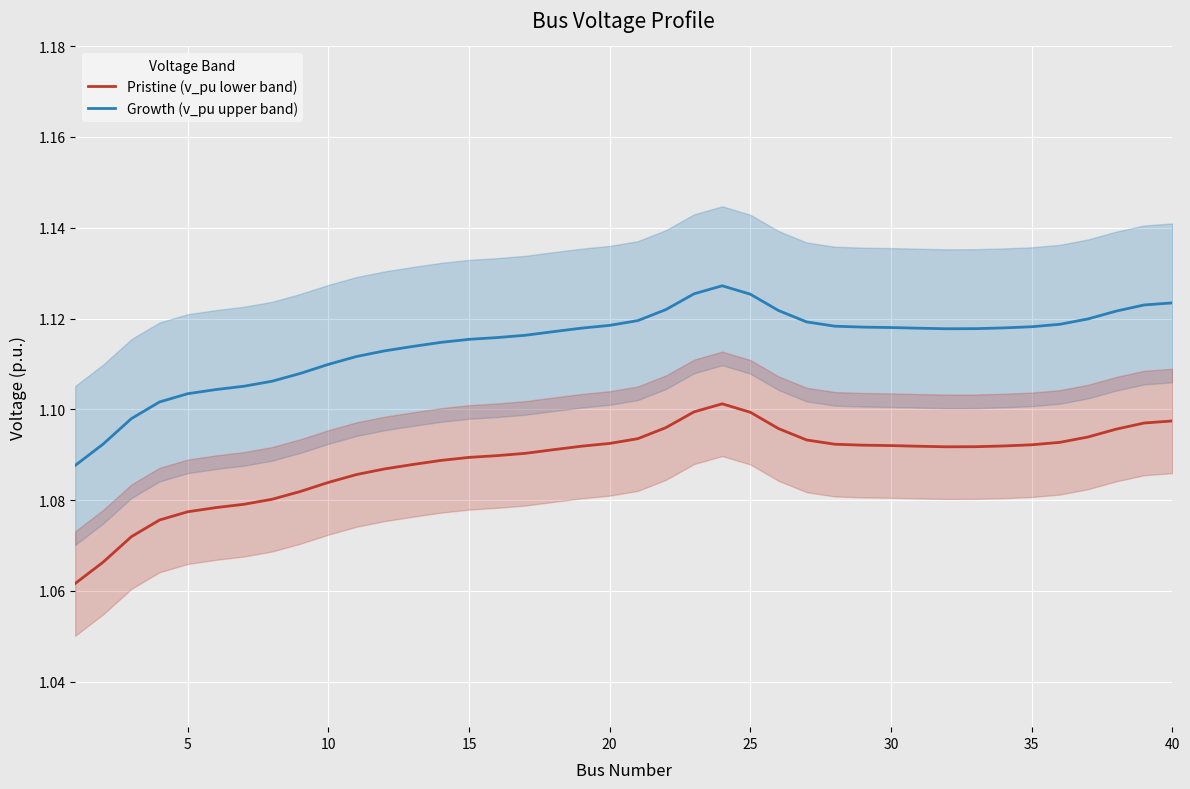

True or false: Growth (v_pu upper band) and Pristine (v_pu lower band) cross at least once.

False